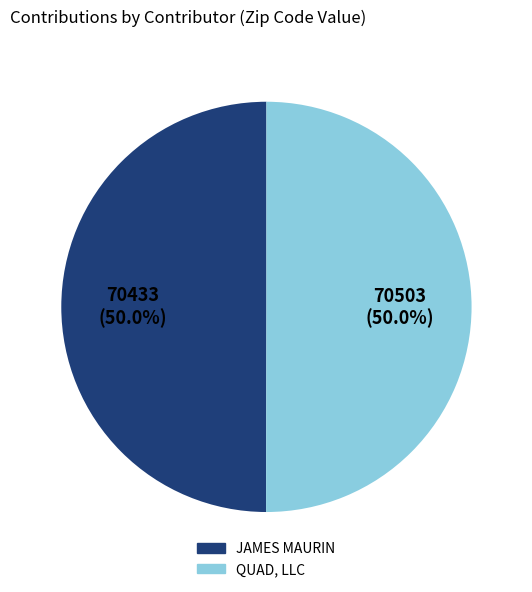

What is the ratio of the value at QUAD, LLC to the value at JAMES MAURIN?

1.0